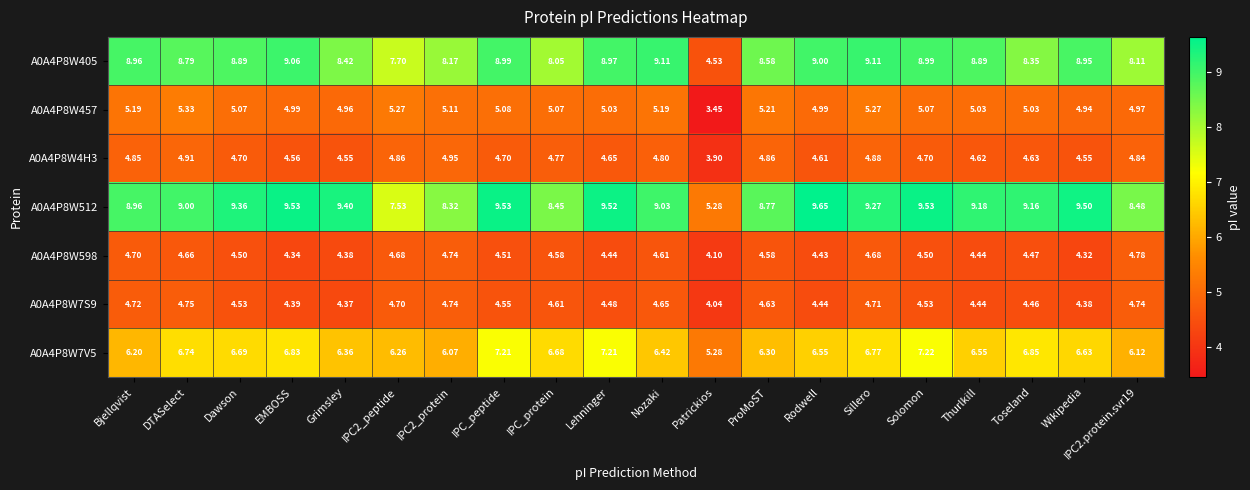

Which category has the highest value in the A0A4P8W7V5 series?

Solomon